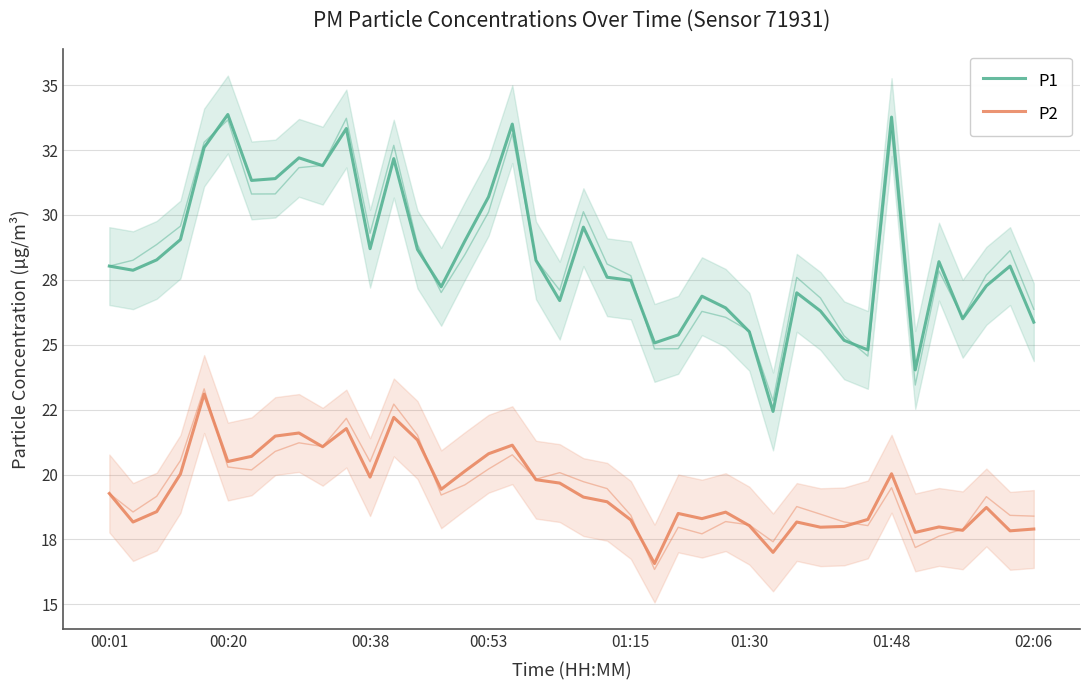

What is the smallest value displayed?

16.6